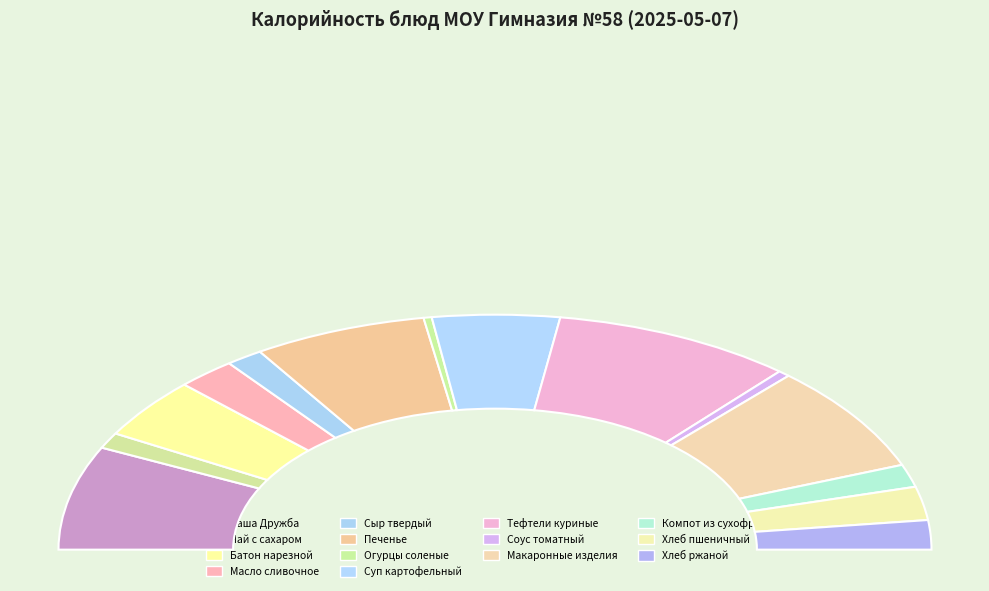

True or false: Сыр твердый accounts for 1% of the total.

False